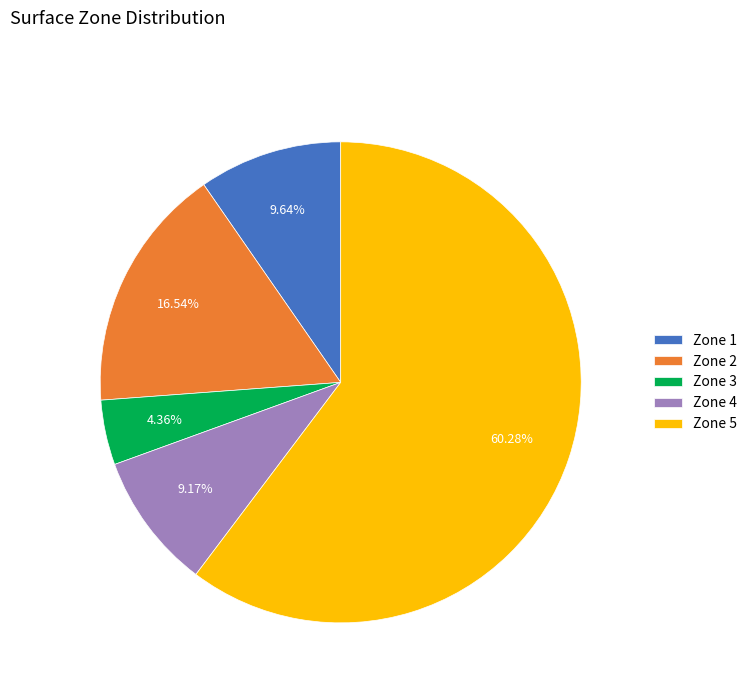

Is the sum of Zone 1 and Zone 2 greater than half?

No